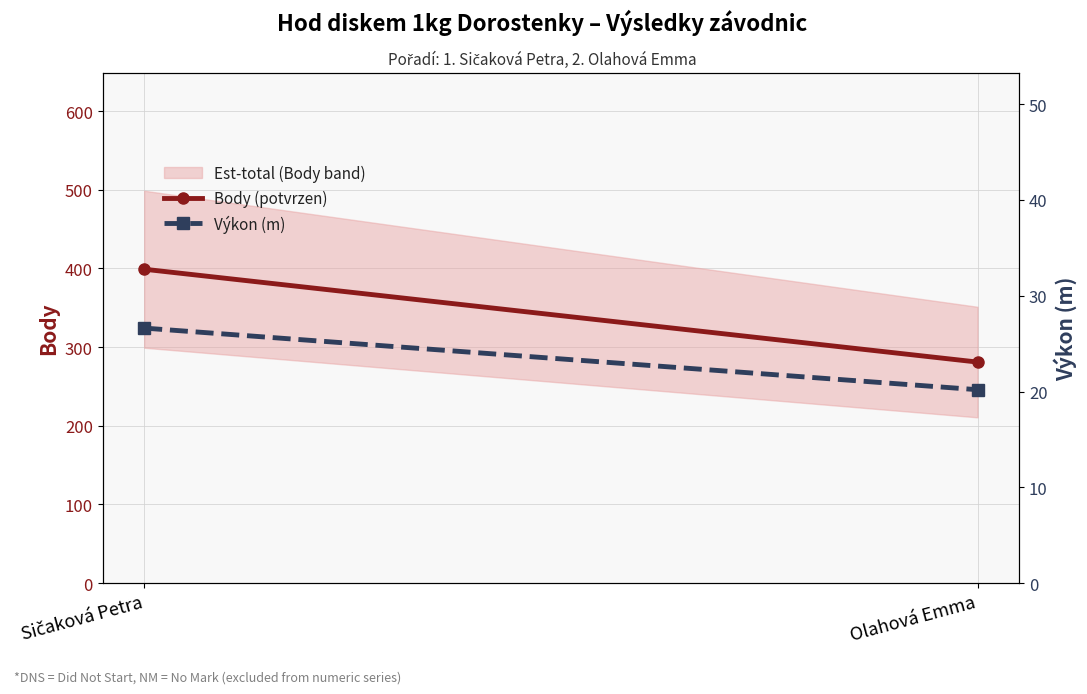

What is the difference between the highest and lowest values at Olahová Emma?

260.8